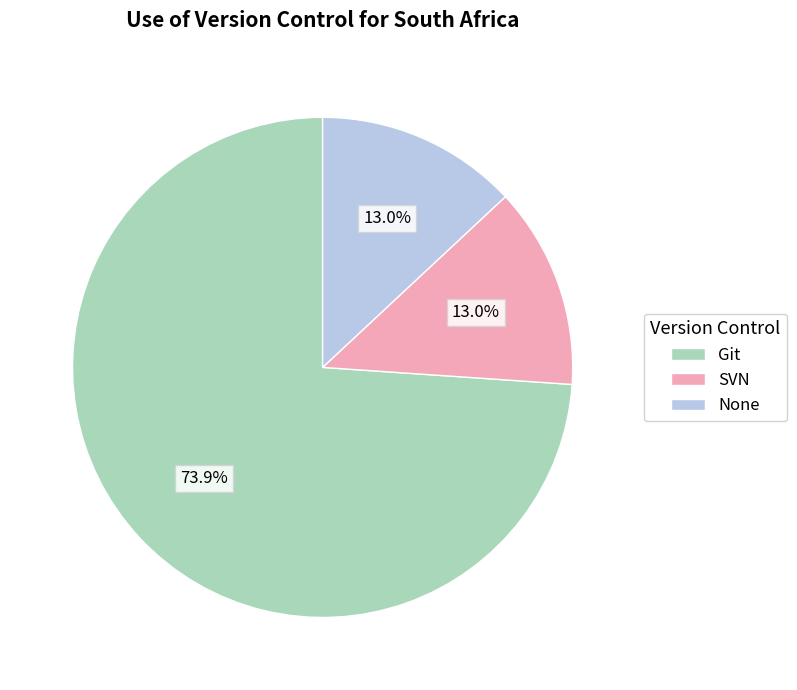

Which slice is the largest?

Git